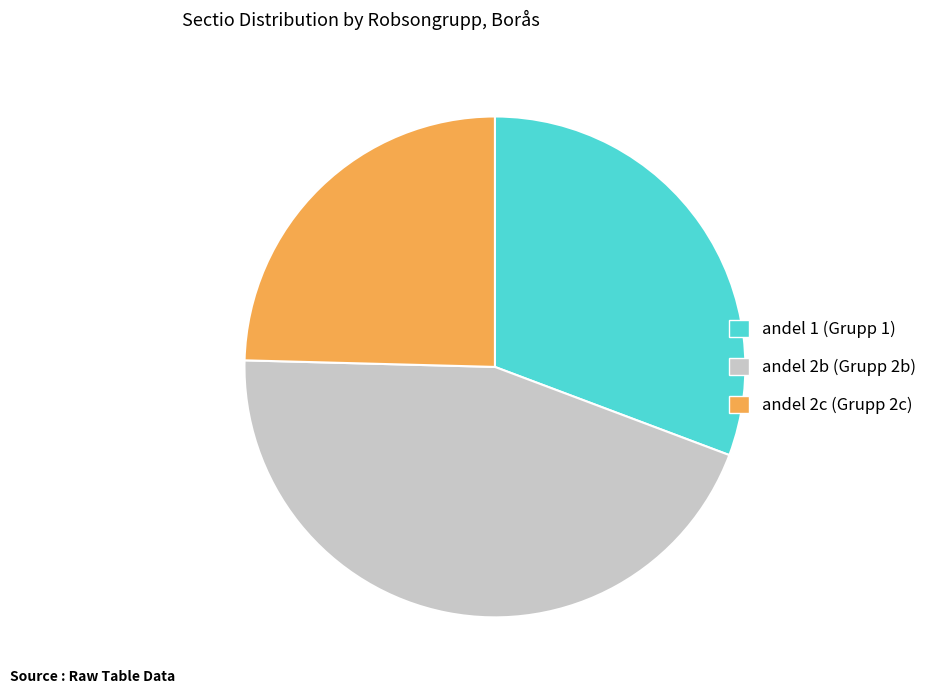

Is there a majority slice in this chart?

No